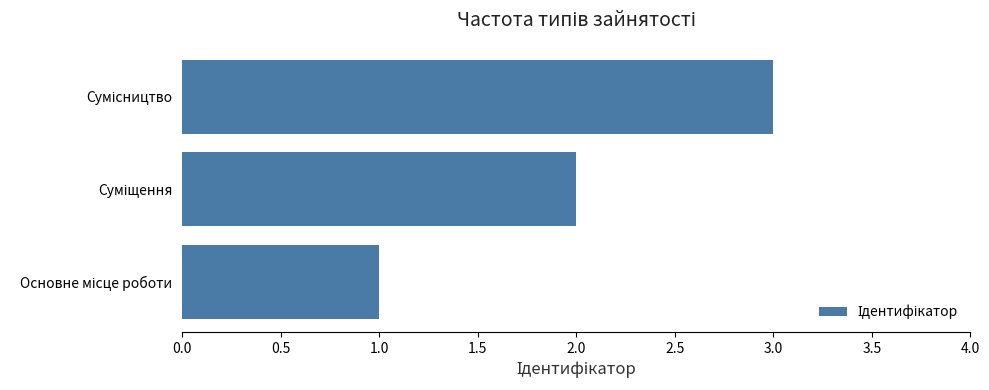

What is the maximum value shown in the chart?

3